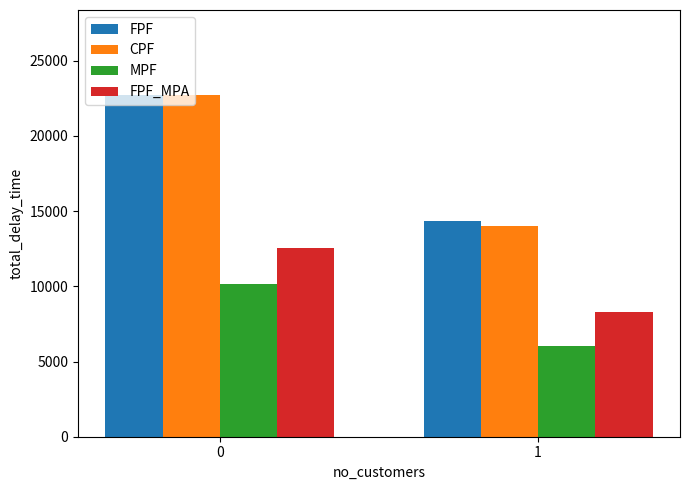

What are all the series names shown in the legend?

FPF, CPF, MPF, FPF_MPA